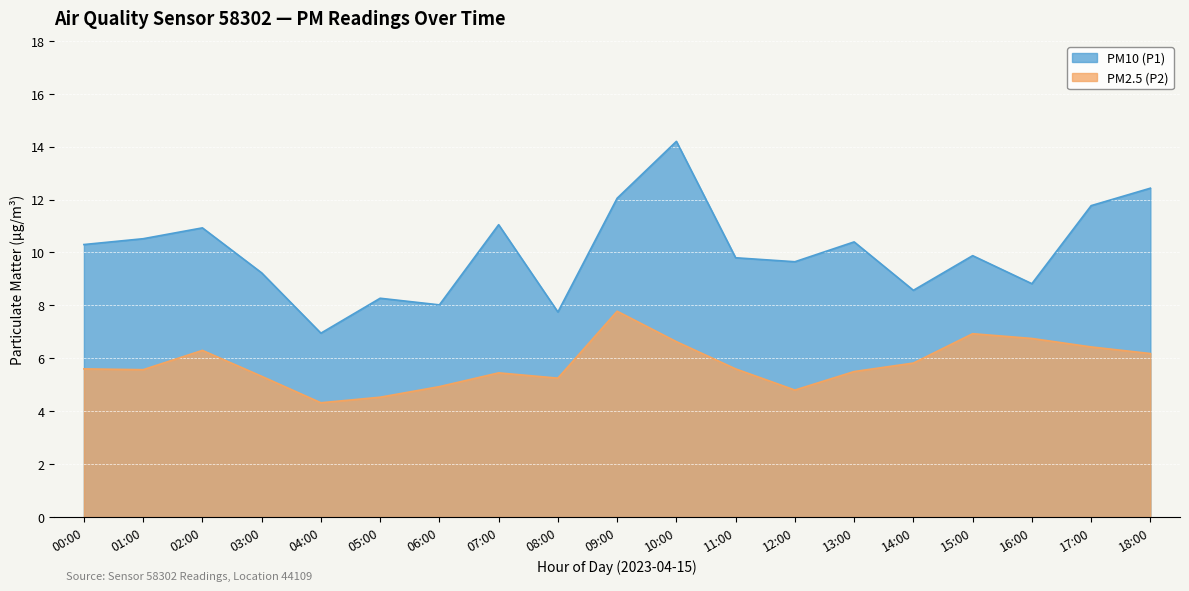

True or false: PM2.5 (P2) and PM10 (P1) cross at least once.

False